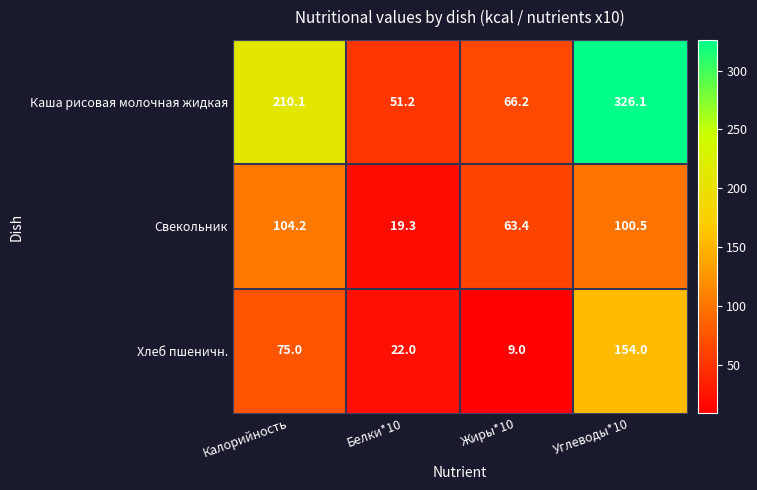

How many distinct data groups are displayed?

3